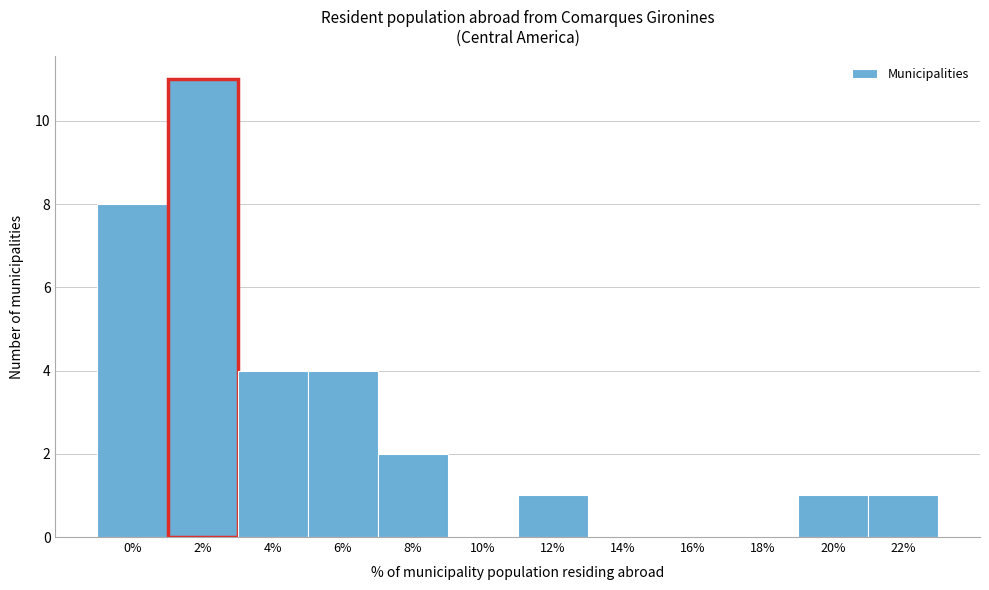

Reading left to right, what are all the values shown in this chart?

0%=8	2%=11	4%=4	6%=4	8%=2	10%=0	12%=1	14%=0	16%=0	18%=0	20%=1	22%=1